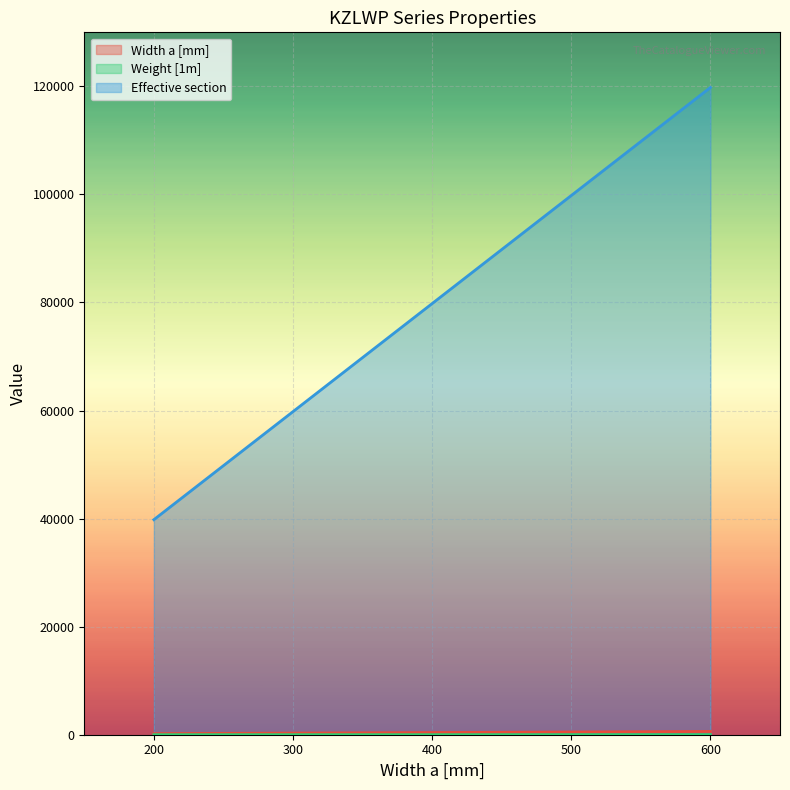

True or false: Weight [1m] and Width a [mm] intersect in this chart.

False